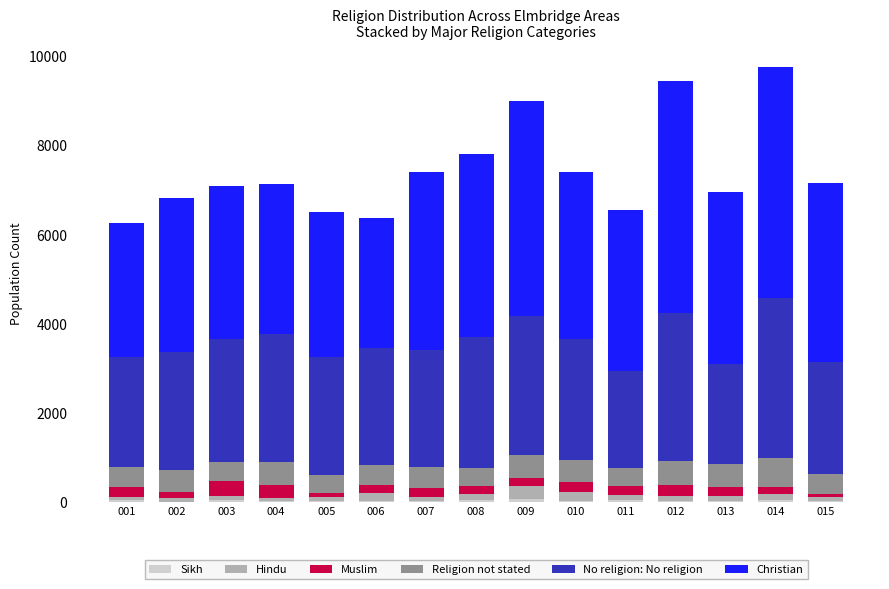

Where does the Sikh series first go above 37?

001